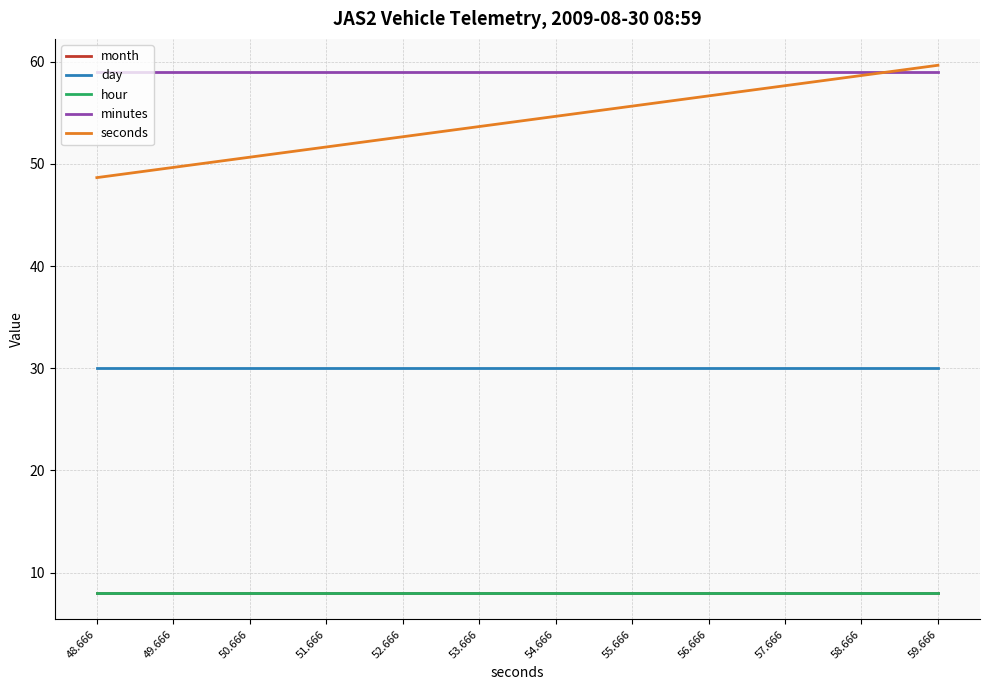

Rank the series at 58.666 from highest to lowest value.

minutes, seconds, day, month, hour